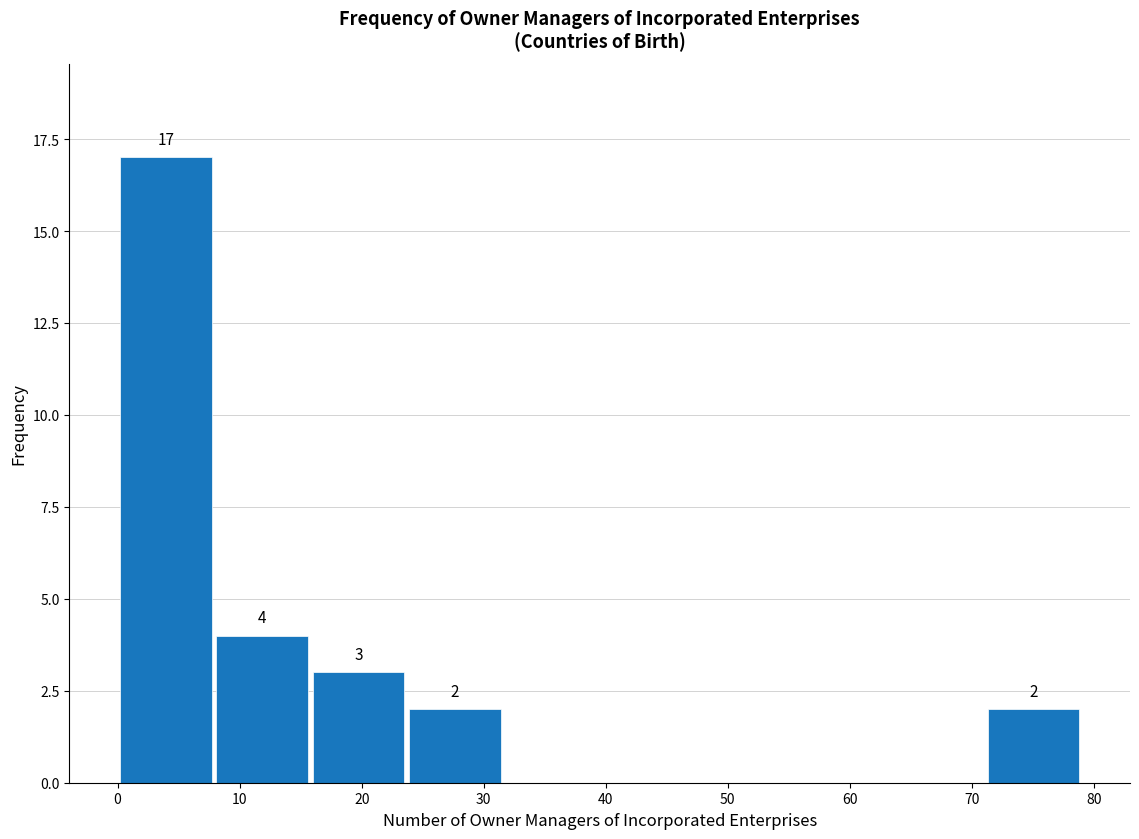

Which range on the x-axis has the tallest bar?

0.0 to 7.9